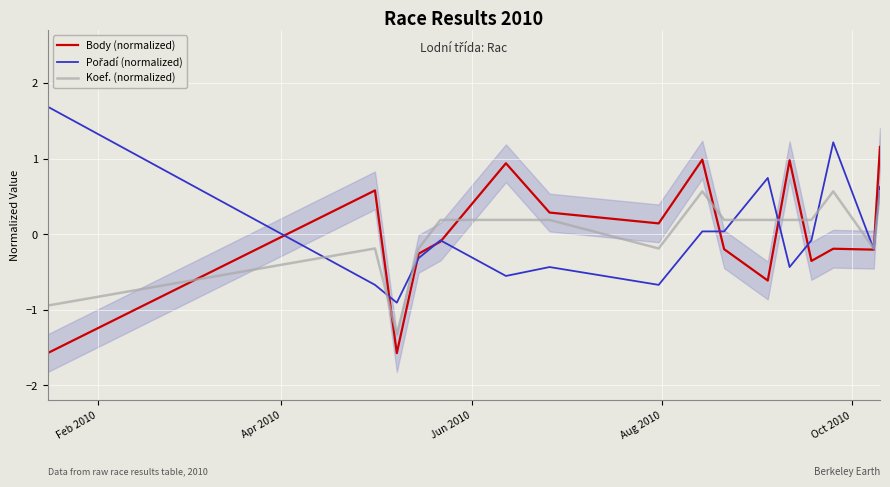

Where is the first local minimum for Body (normalized)?

Jun 2010